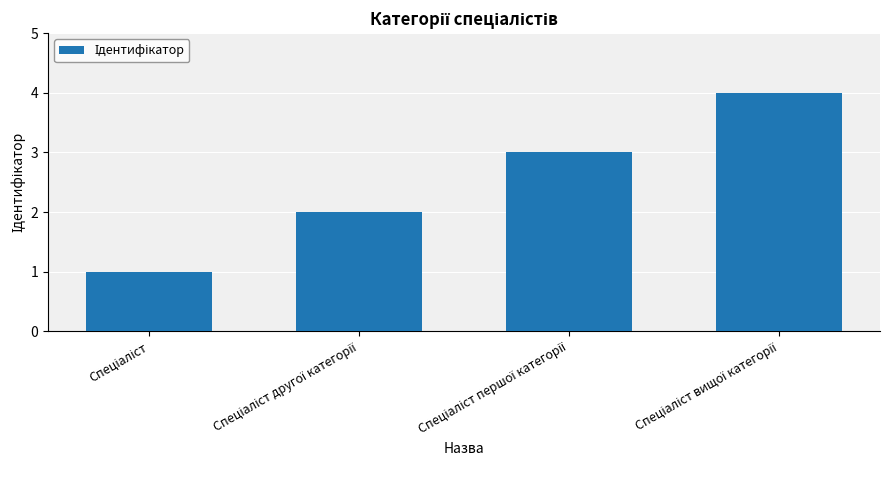

What is the sum of all values?

10